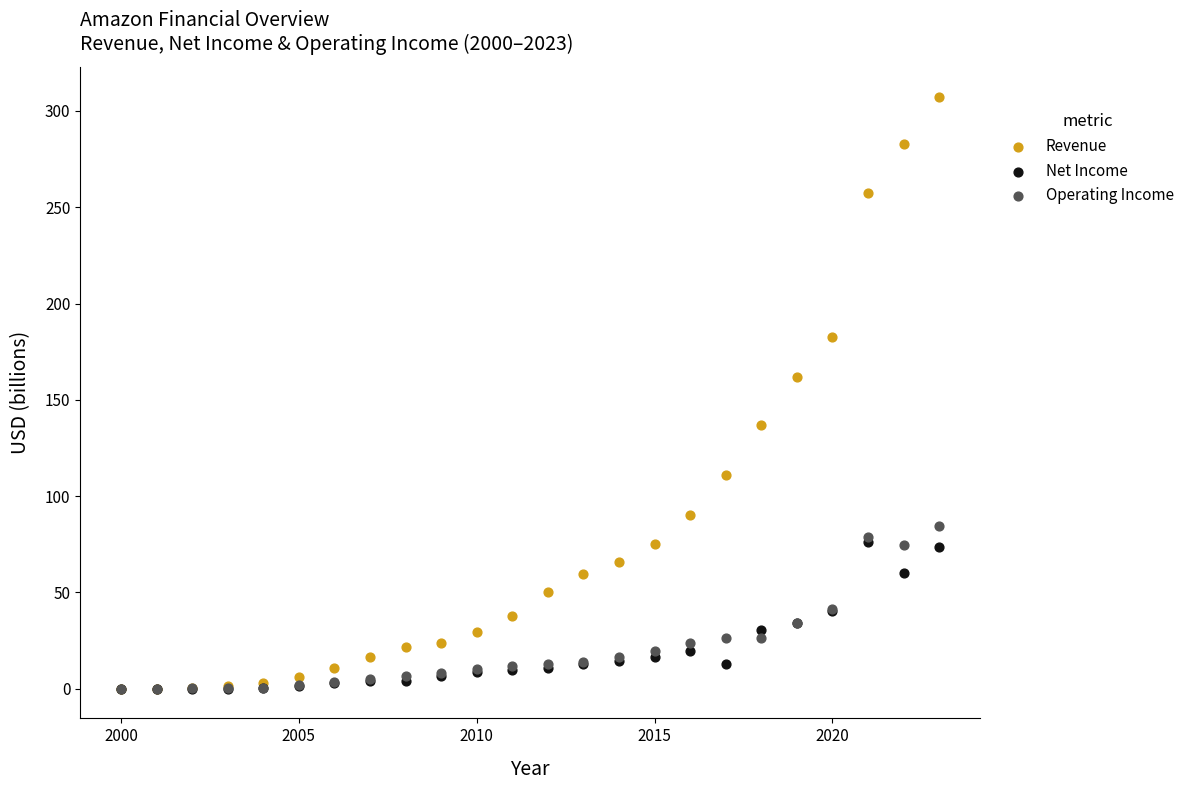

Across all series, what Y value is closest to 153?

161.9